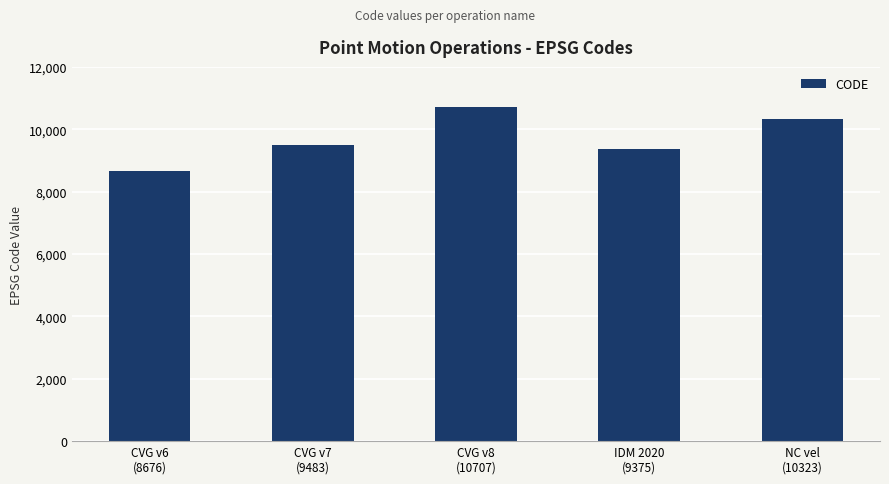

What is the label of the 2nd bar from the right?

IDM 2020
(9375)